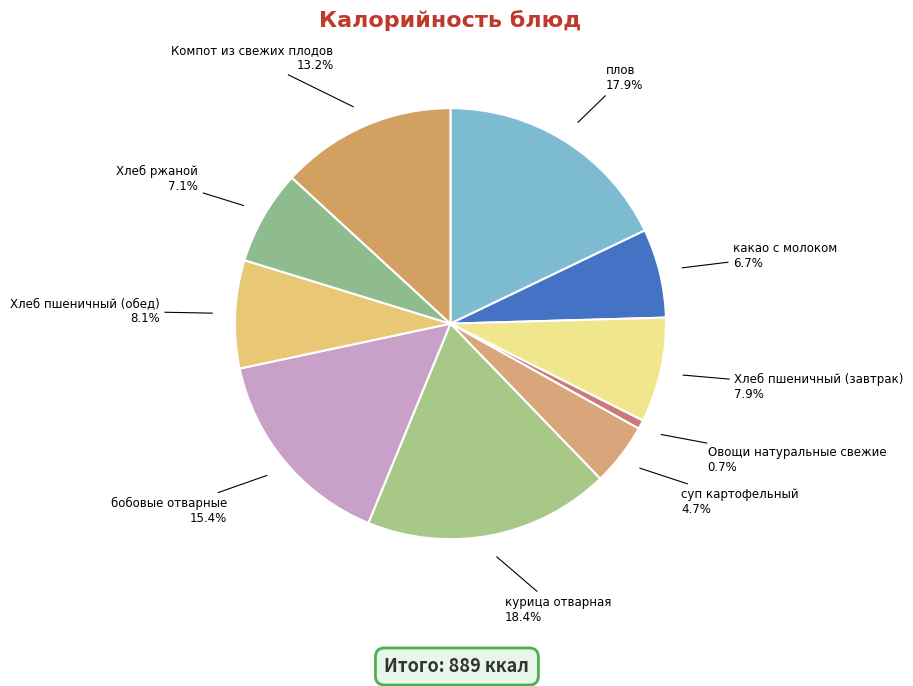

True or false: суп картофельный accounts for 5% of the total.

True